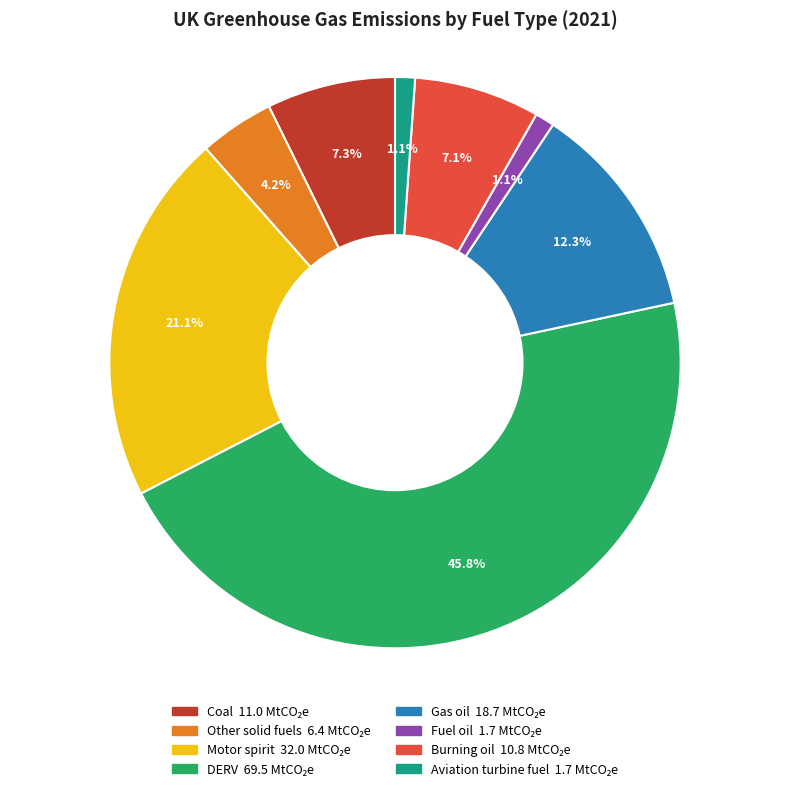

Does Motor spirit account for over 50% of the chart?

No